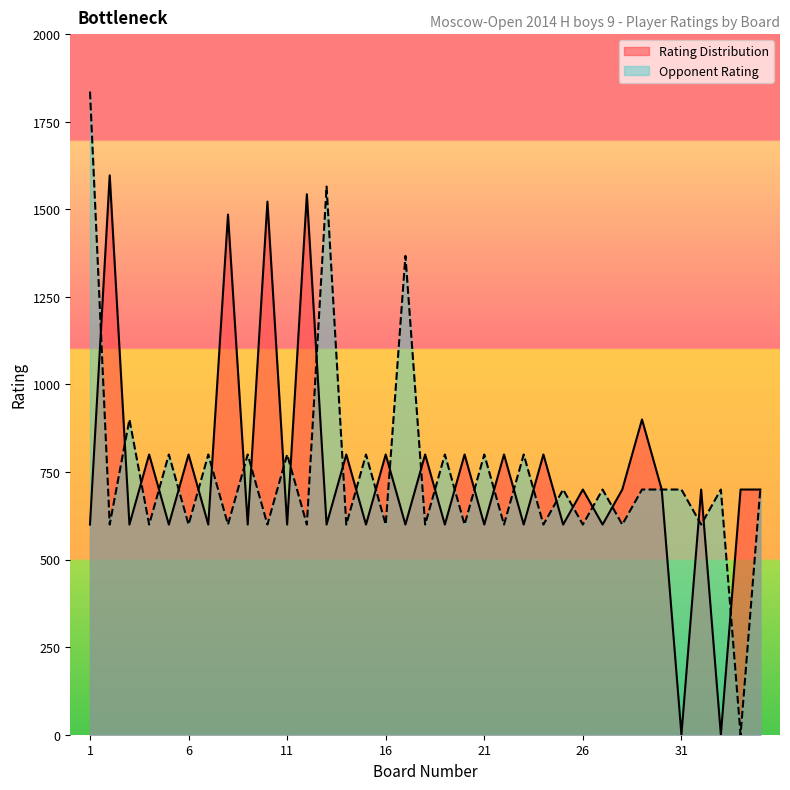

What is the value of the Rating Distribution point at the 24th from the left?

800